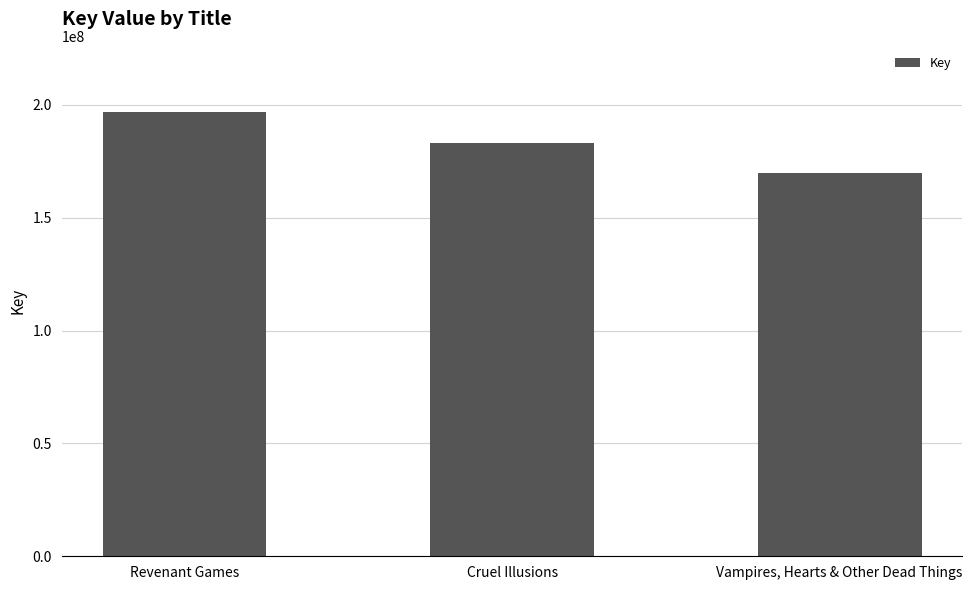

Reading left to right, transcribe all the data shown in this chart.

Revenant Games=196655928	Cruel Illusions=183168532	Vampires, Hearts & Other Dead Things=169864311